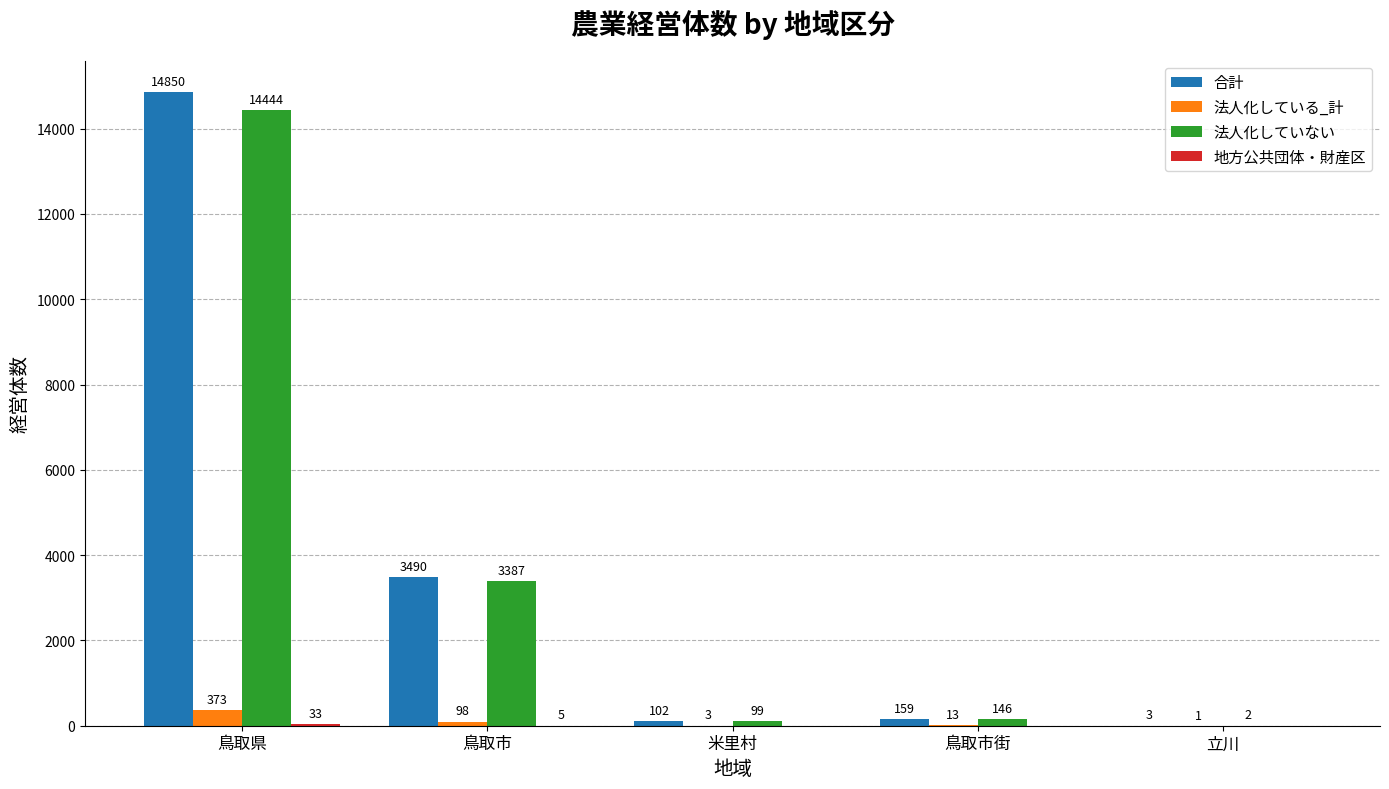

At which category is the sum across all series the highest?

鳥取県